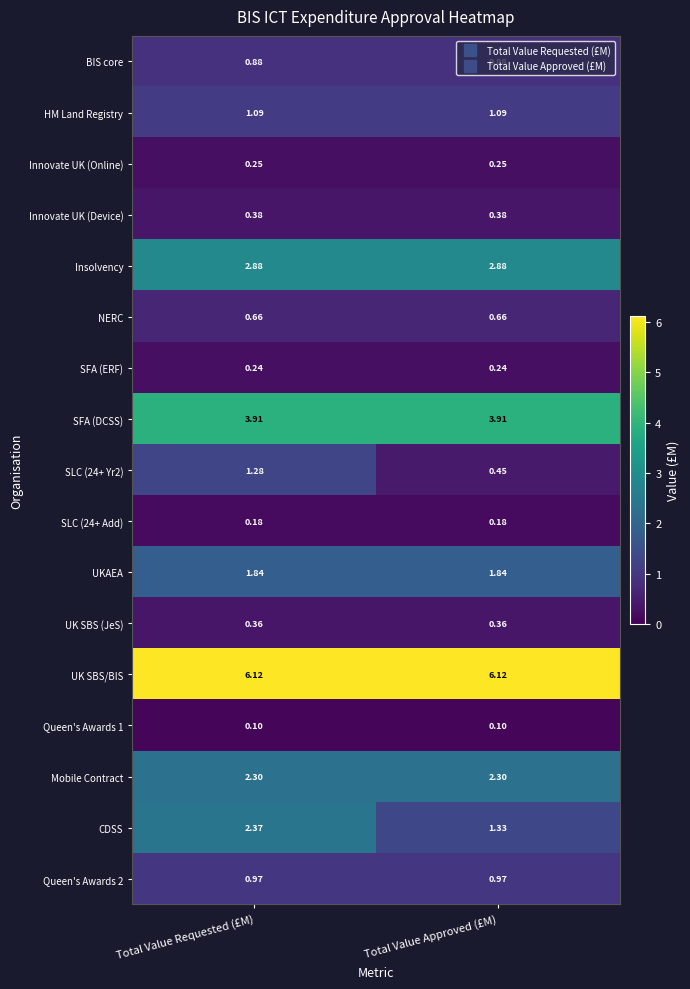

At which category is the sum across all series the highest?

Total Value Requested (£M)